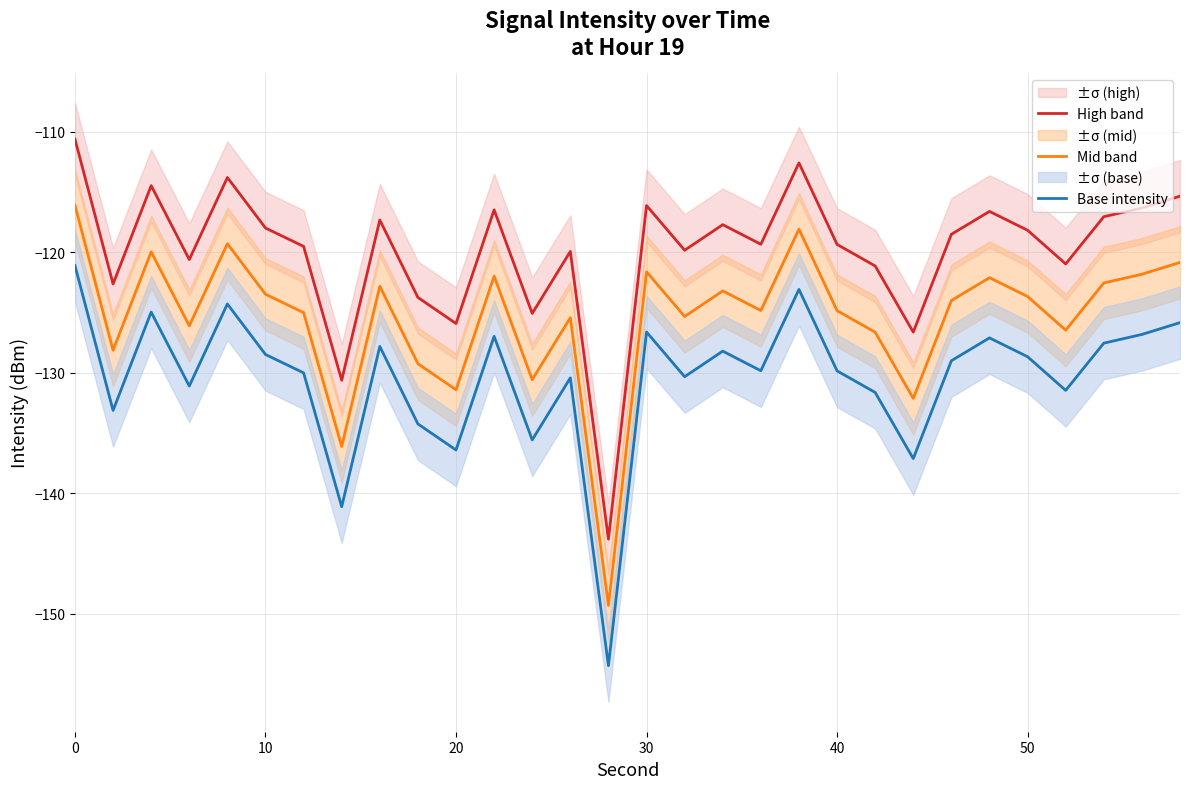

True or false: Base intensity and Mid band cross at least once.

False